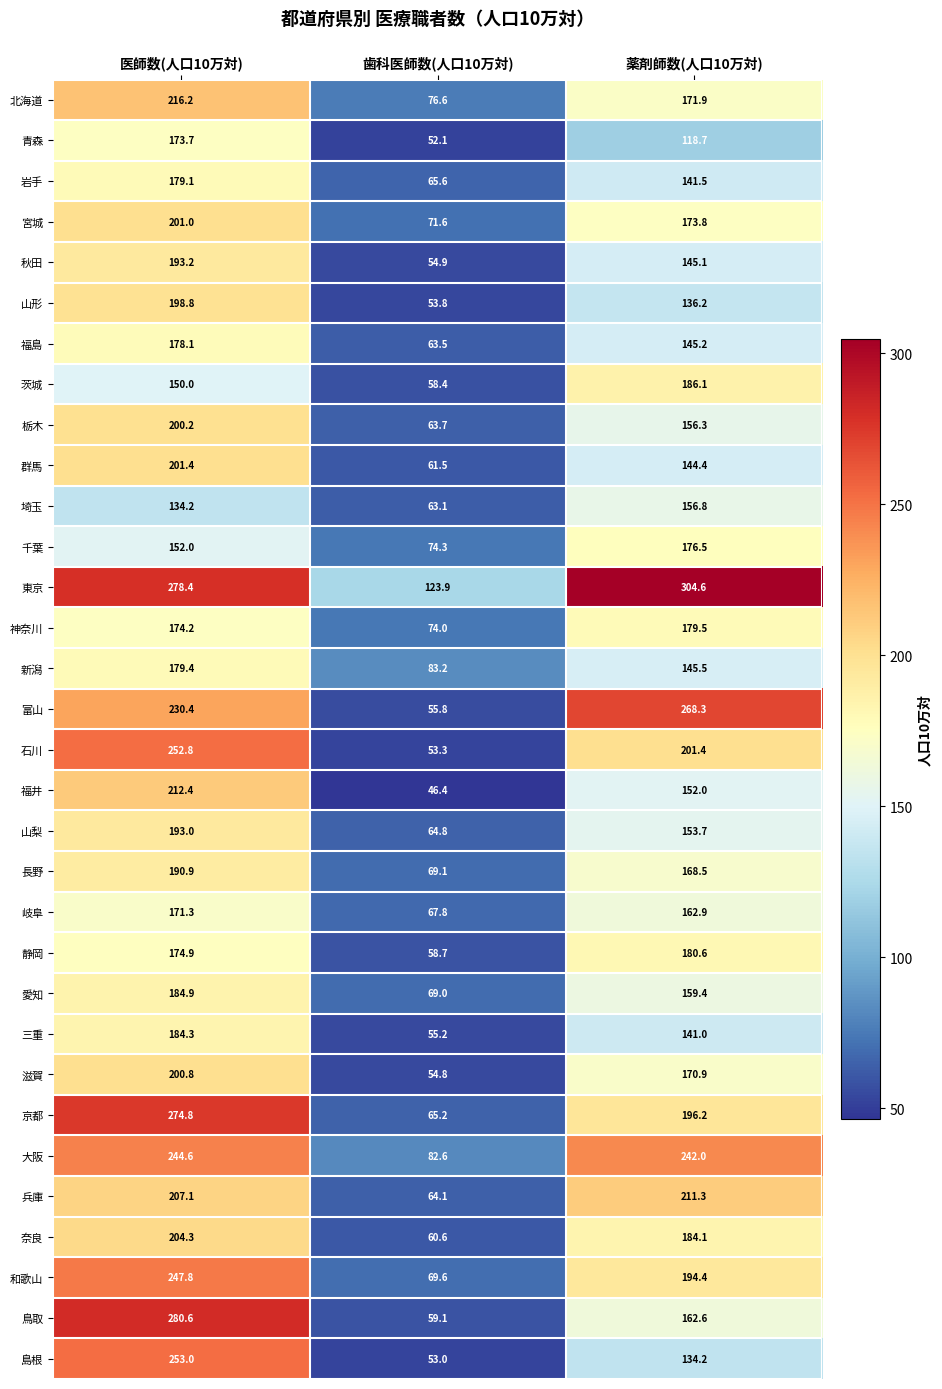

What is the average value of the 三重 series?

126.8